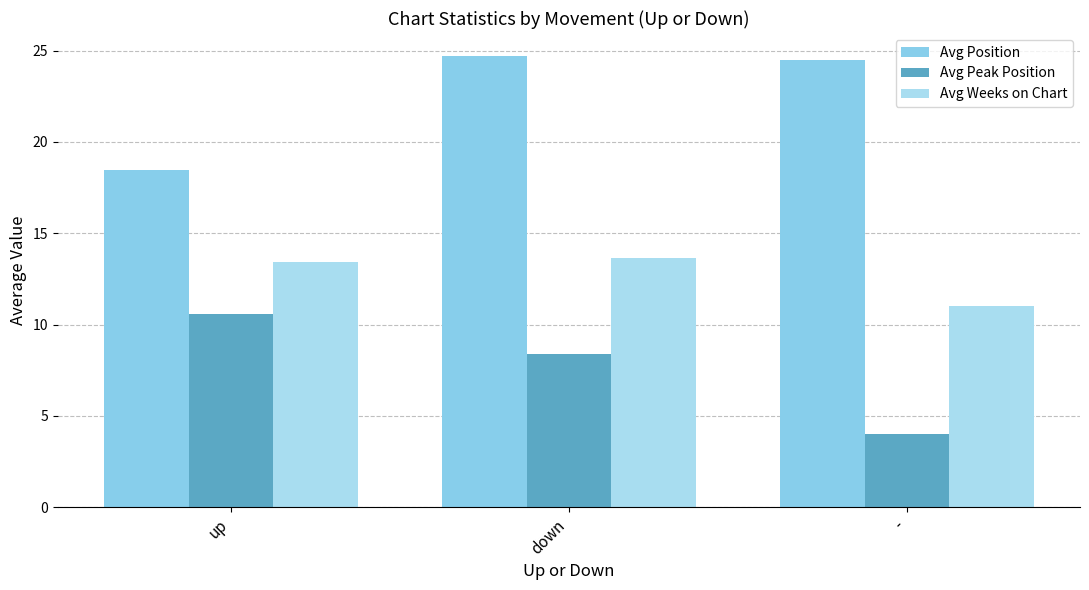

What is the label of the 2nd bar from the right?

down